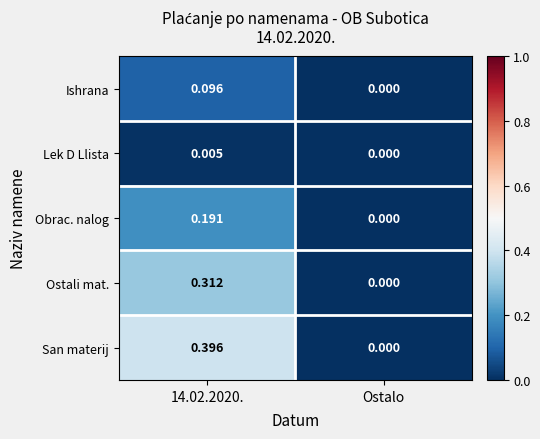

Which series has the widest spread of values?

San materij